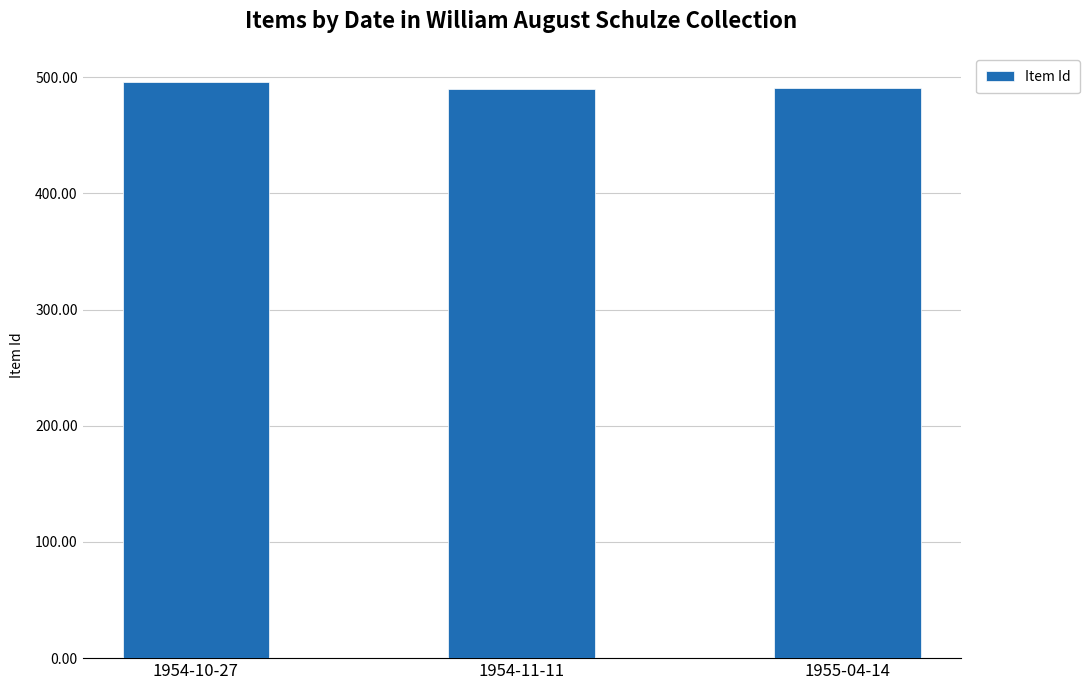

Is it true that the value at 1954-11-11 is 490?

True